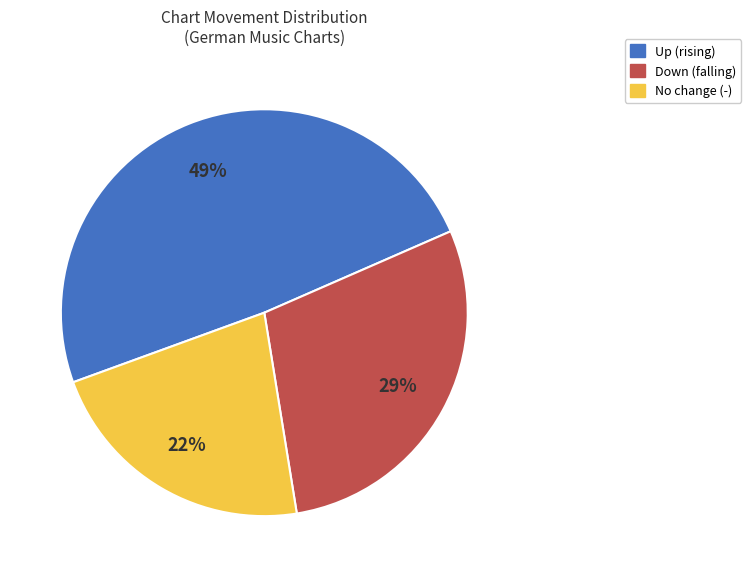

Does any single category account for the majority?

No